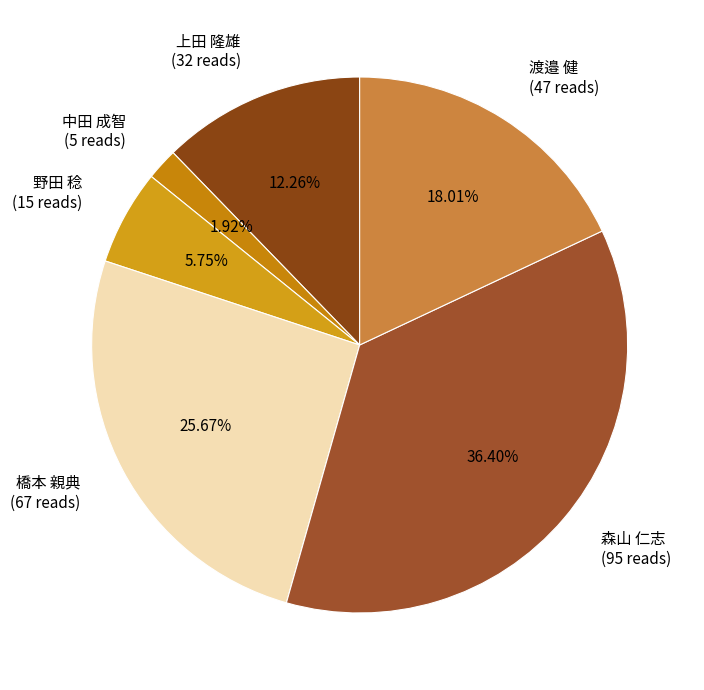

Which has a higher value, 橋本 親典 (67 reads) or 野田 稔 (15 reads)?

橋本 親典 (67 reads)